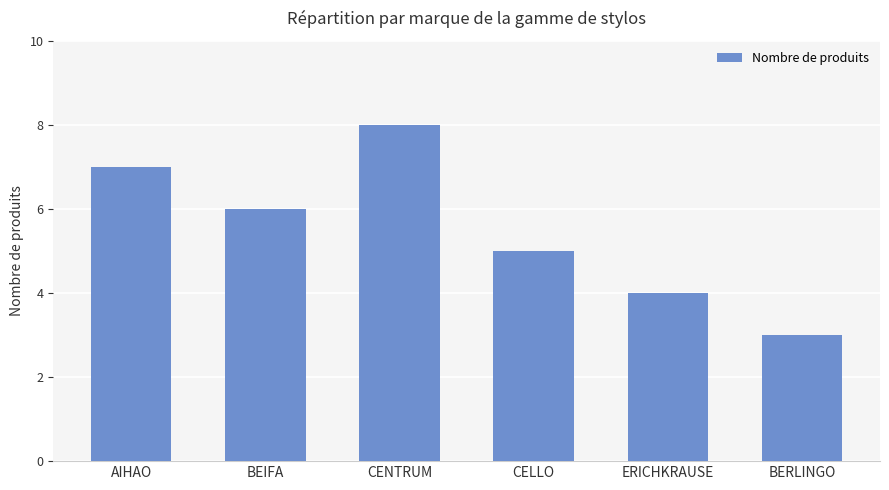

The value at BEIFA is 10. True or false?

False